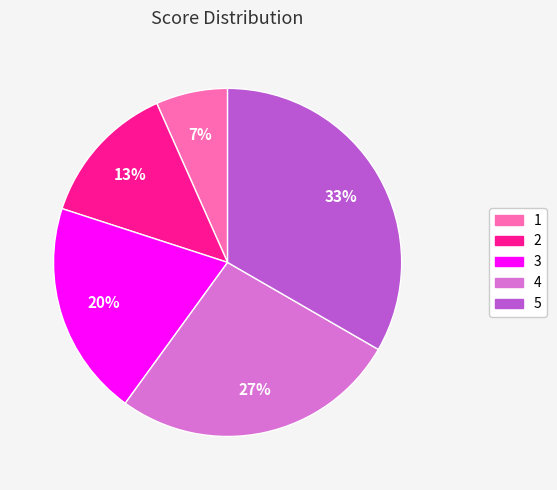

Is it true that 3 is 20% of the pie?

True